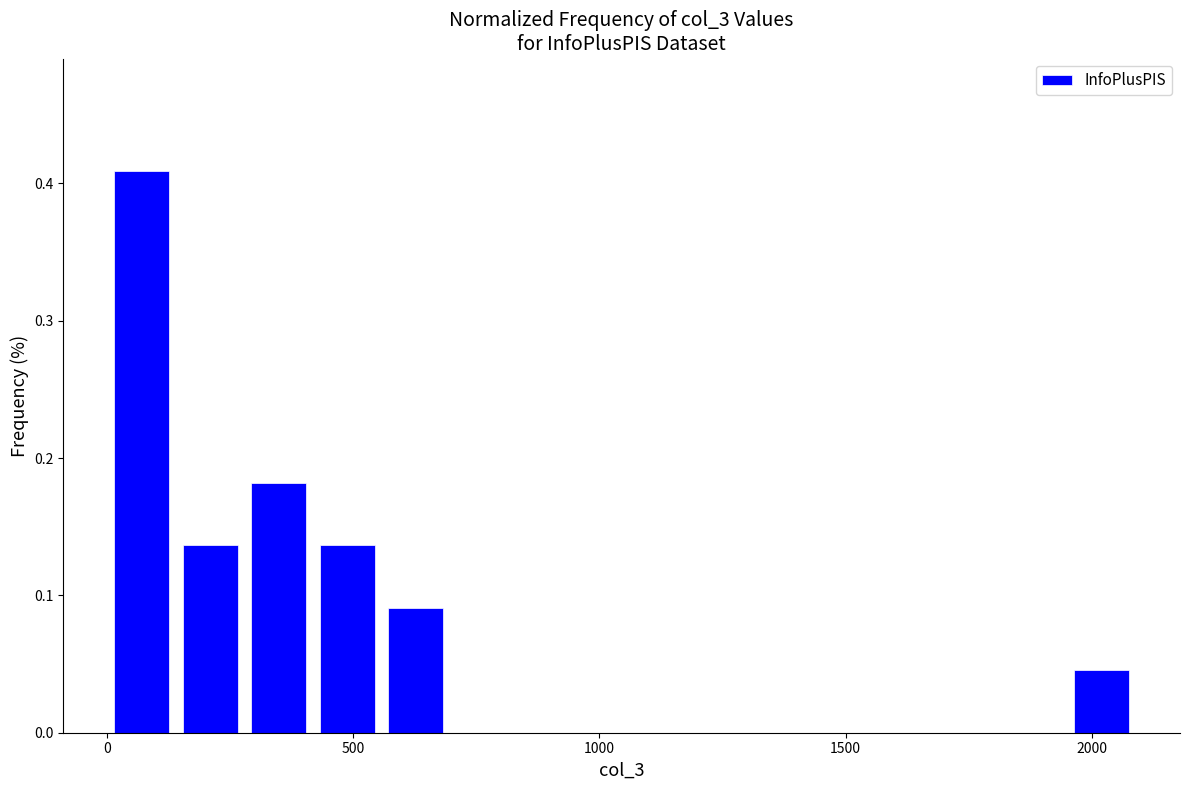

Read against the x-axis, roughly where is the centre of the tallest bar?

50